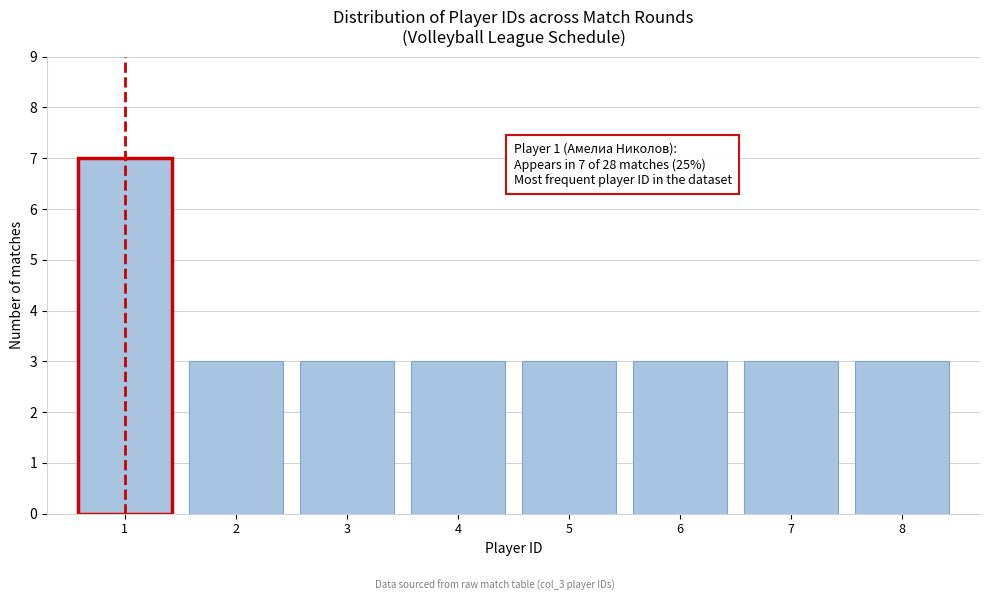

Reading left to right, transcribe all the data shown in this chart.

7	3	3	3	3	3	3	3